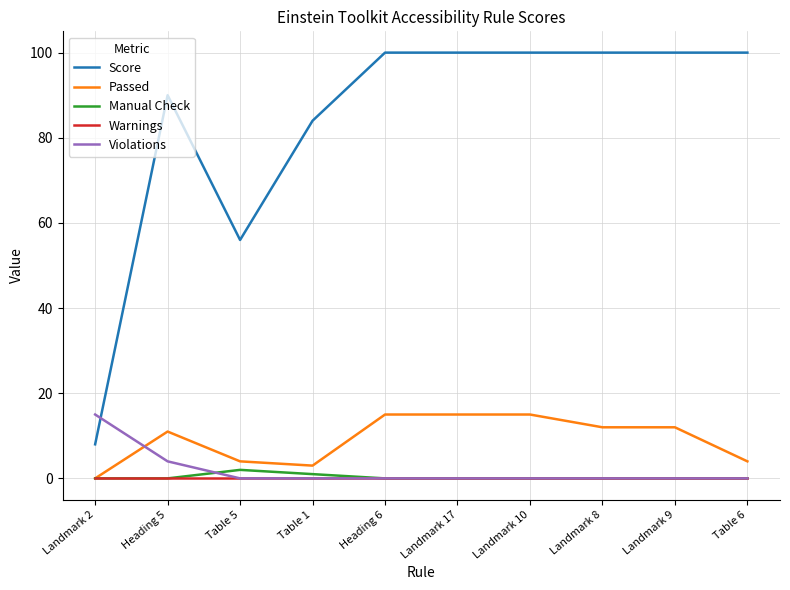

What is the maximum value for Score?

100